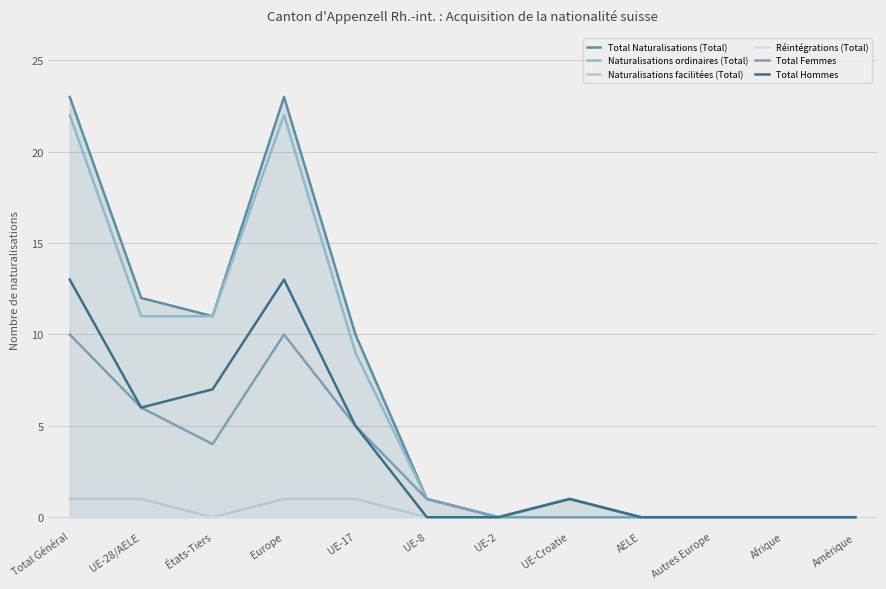

How many values in the Total Hommes series exceed 1?

5